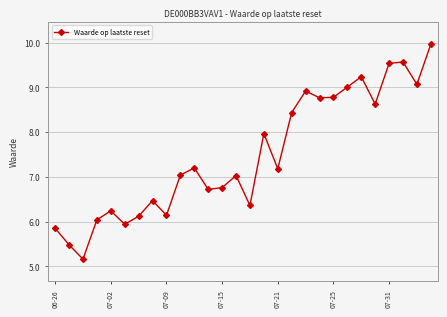

What is the value of the 15th point from the left?

6.4